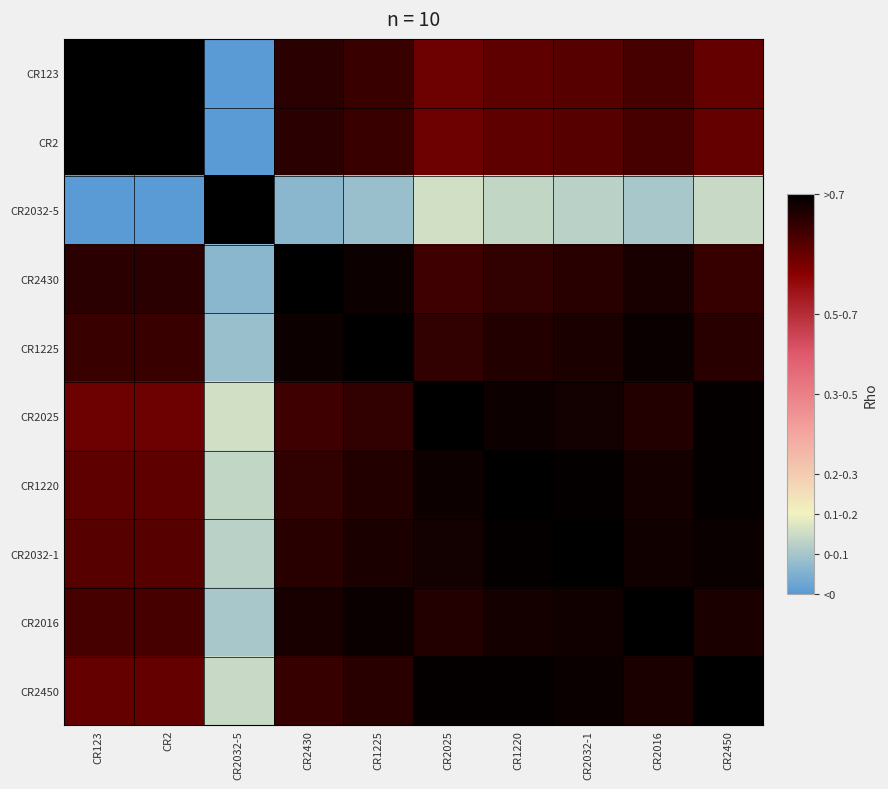

Which series has the widest spread of values?

CR123